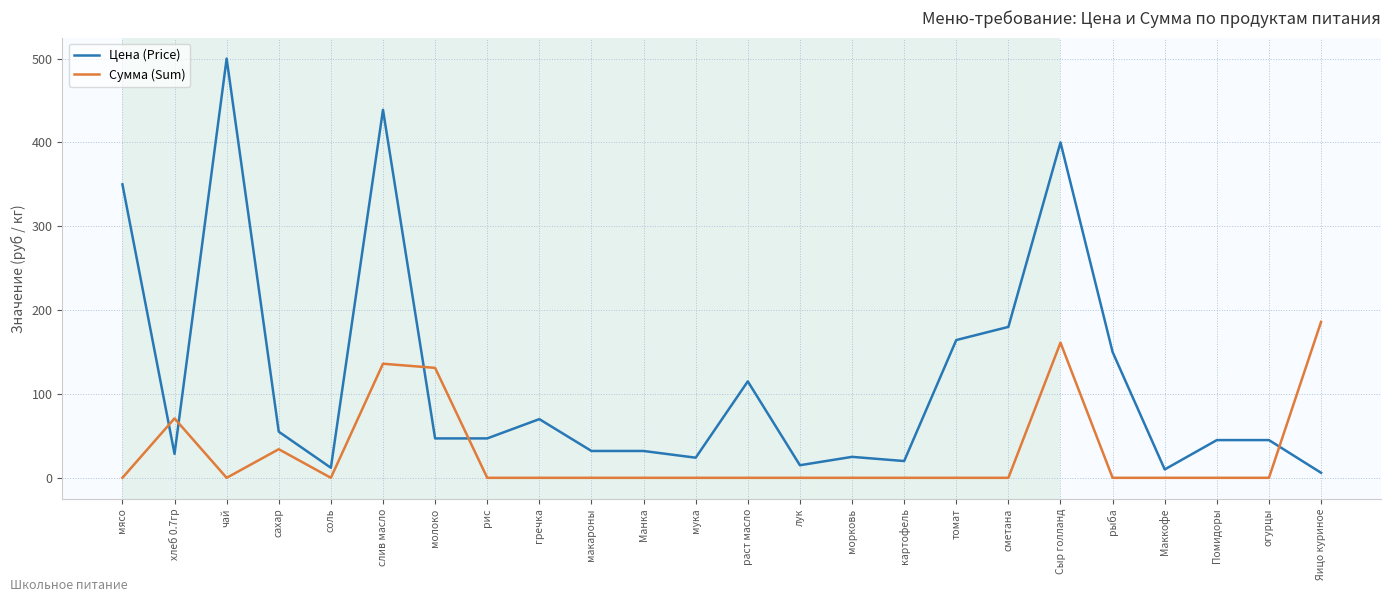

What is the greatest value displayed?

500.0